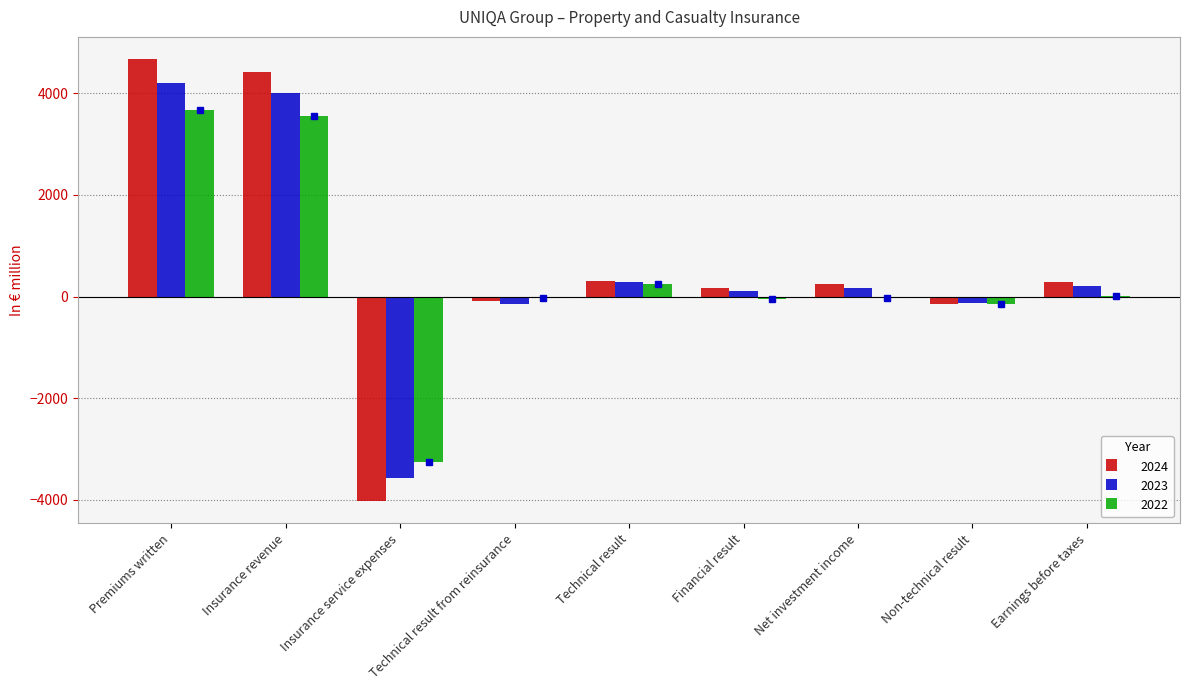

Between Insurance revenue and Insurance service expenses, which series saw the biggest shift?

2024